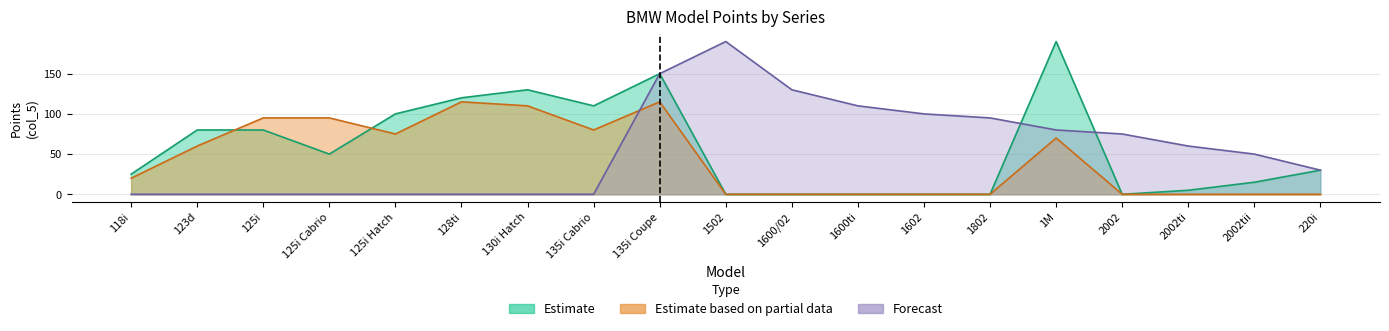

At which label is Forecast closest to 95?

1802